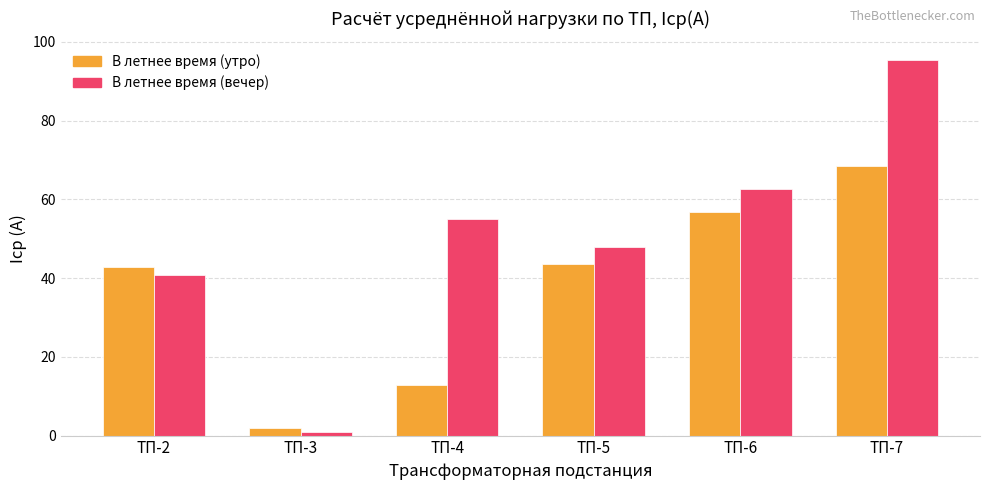

What is the difference between the maximum and minimum values in the В летнее время (утро) series?

66.3